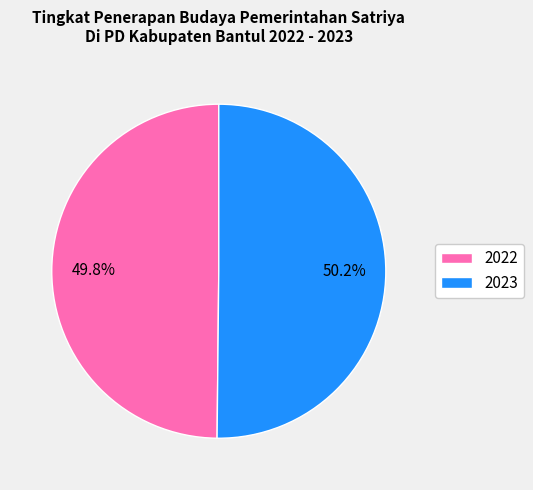

Combined, what portion of the pie is 2022 and 2023?

100.0%